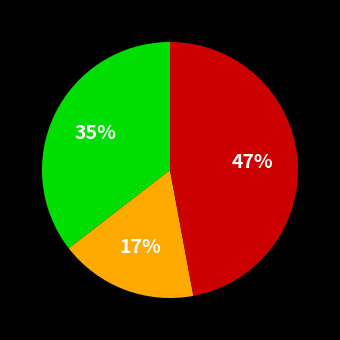

How many slices are in this pie chart?

3